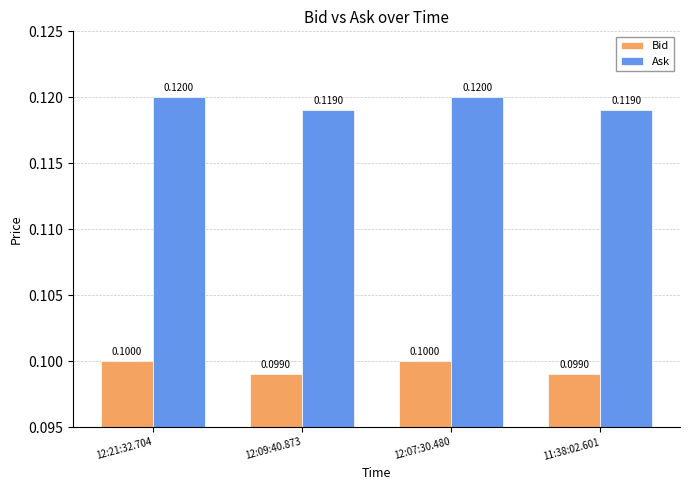

Which series has the largest total across all categories?

Ask